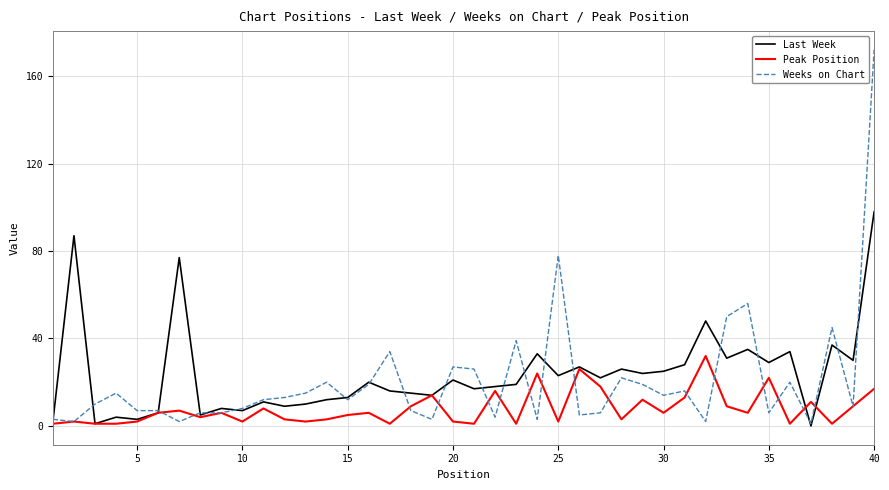

Reading left to right, list all the values displayed in this chart.

Last Week: 2	87	1	4	3	6	77	5	8	7	11	9	10	12	13	20	16	15	14	21	17	18	19	33	23	27	22	26	24	25	28	48	31	35	29	34	0	37	30	98
Peak Position: 1	2	1	1	2	6	7	4	6	2	8	3	2	3	5	6	1	9	14	2	1	16	1	24	2	26	18	3	12	6	13	32	9	6	22	1	11	1	9	17
Weeks on Chart: 3	2	10	15	7	7	2	6	6	8	12	13	15	20	12	19	34	7	3	27	26	4	39	3	78	5	6	22	19	14	16	2	50	56	6	20	1	45	9	172